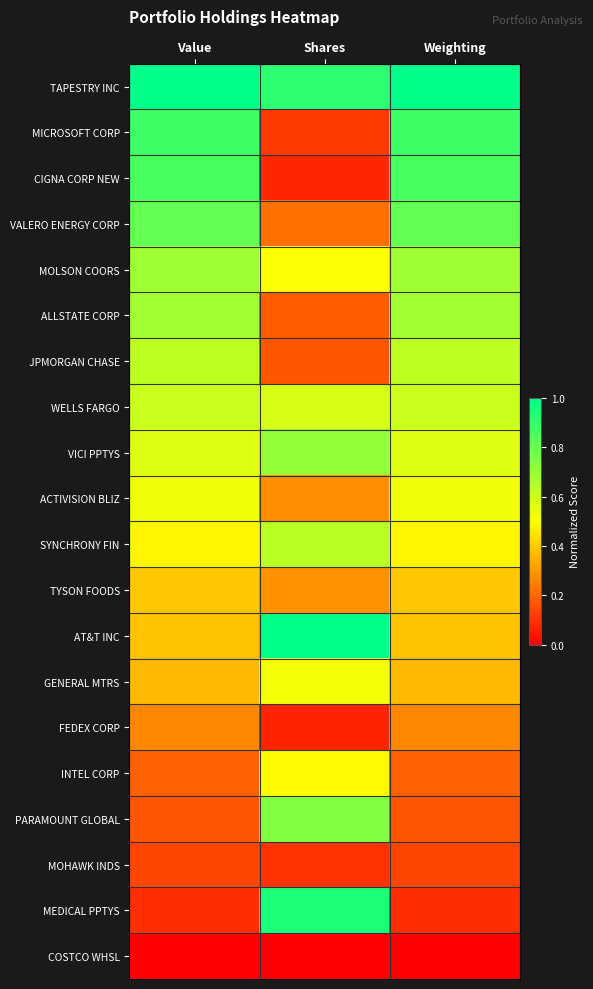

At how many categories does at least one series exceed 0?

3